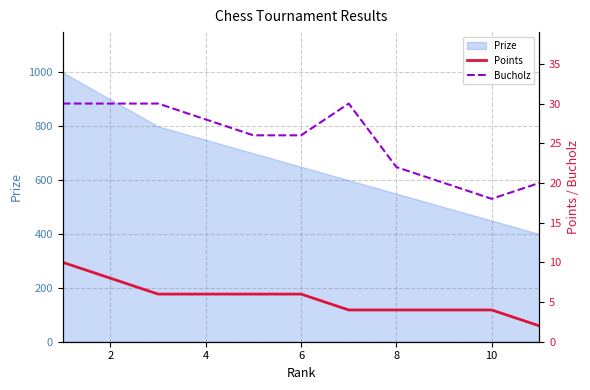

What is the maximum value for Prize?

1000